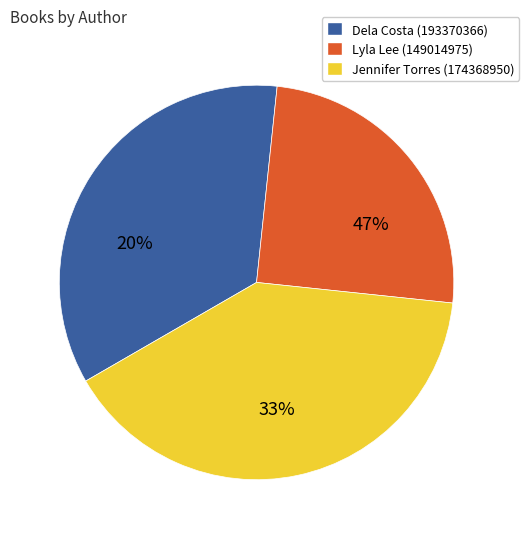

Which category has the smallest portion of the pie?

Lyla Lee (149014975)